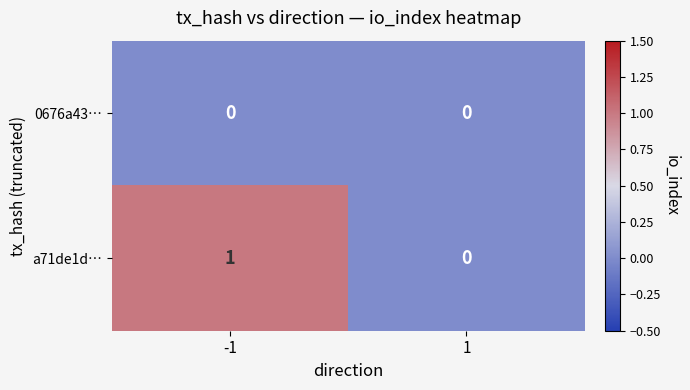

Which series has the largest total across all categories?

a71de1d…